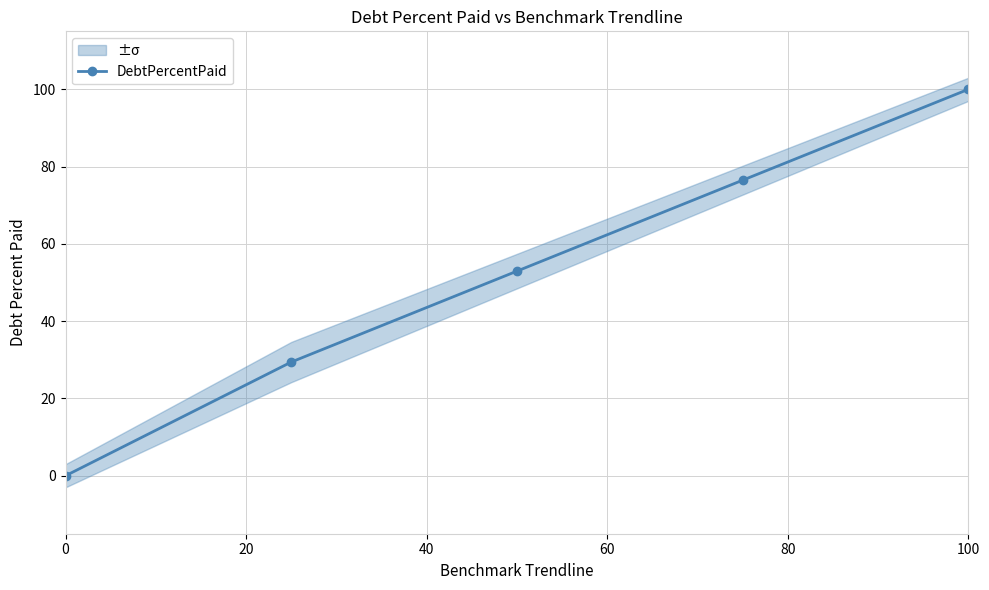

True or false: DebtPercentPaid has more than 1 points higher than both neighbors.

False